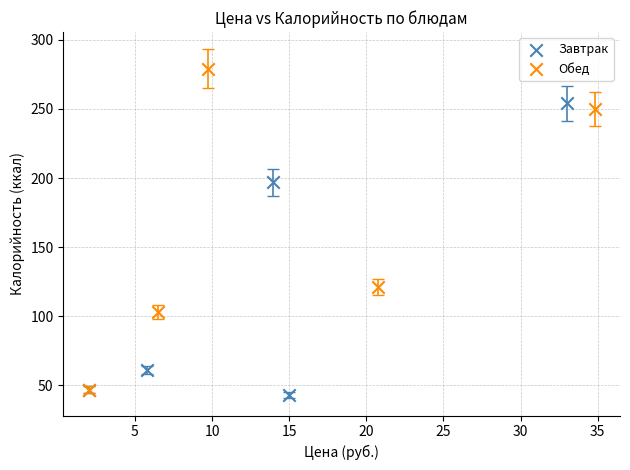

Which series reaches the maximum Y coordinate?

Обед